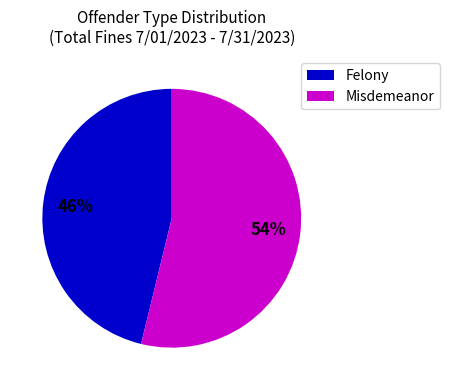

Is there a majority slice in this chart?

Yes